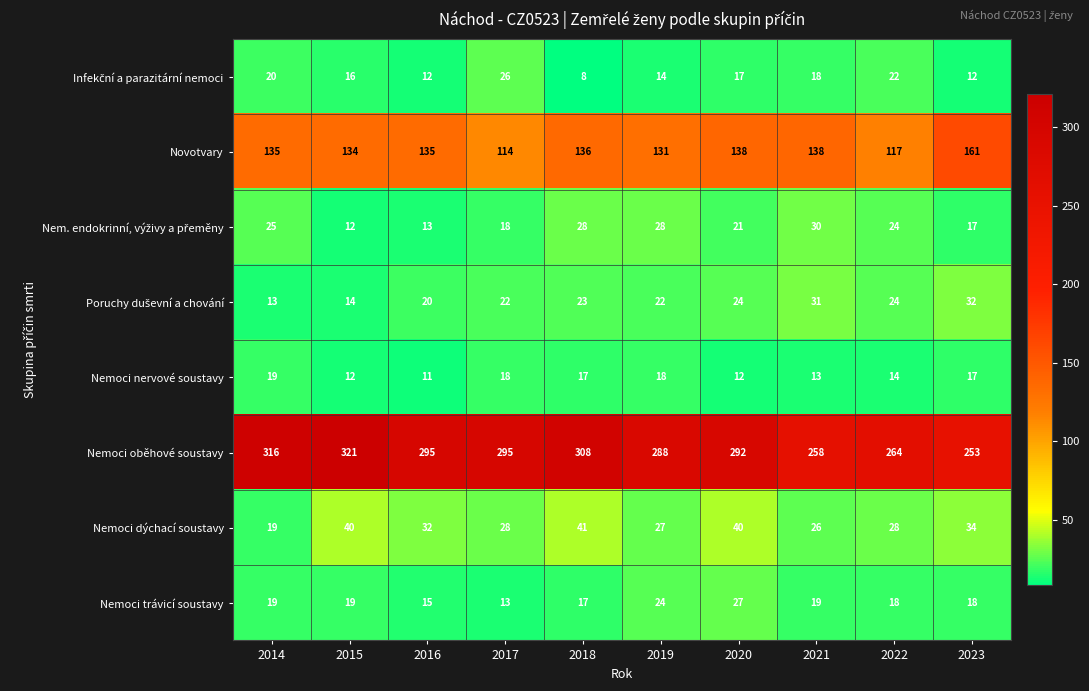

Which series has the largest range (max minus min)?

Nemoci oběhové soustavy